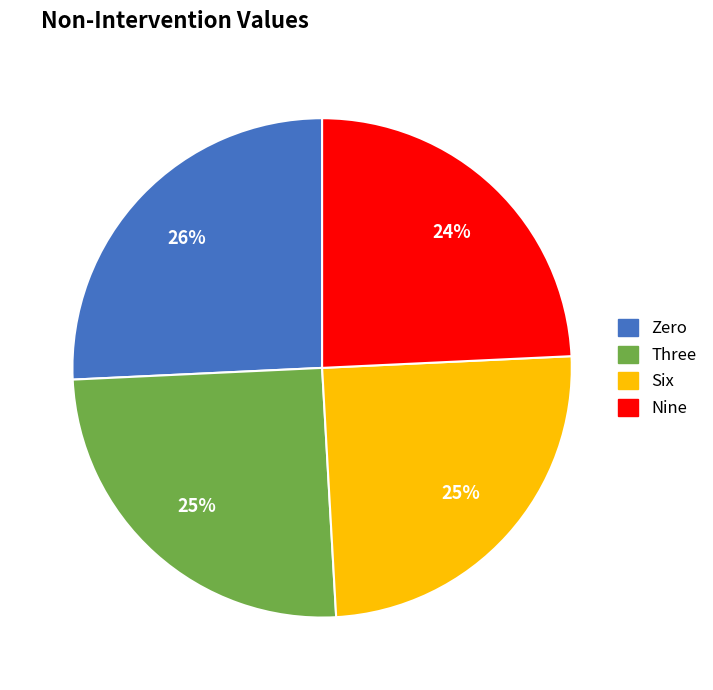

Is it true that Three is 25% of the pie?

True